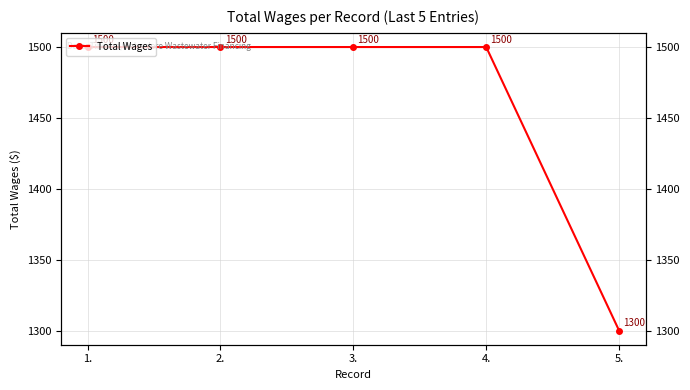

What is the sum of all values?

7300